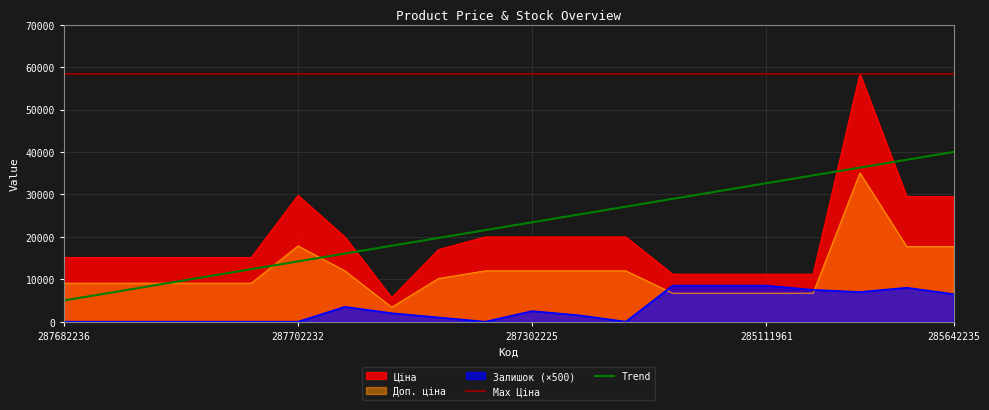

Reading left to right, extract all data points from this chart.

Ціна: 15120.0	15120.0	15120.0	15120.0	15120.0	29747.2	19964.2	5673.8	16976.3	19964.2	19964.2	19964.2	19964.2	11188.2	11188.2	11188.2	11188.2	58426.5	29491.5	29491.5
Доп. ціна: 9072.0	9072.0	9072.0	9072.0	9072.0	17848.3	11978.5	3404.3	10185.8	11978.5	11978.5	11978.5	11978.5	6712.9	6712.9	6712.9	6712.9	35055.9	17694.9	17694.9
Залишок: 0.0	0.0	0.0	0.0	0.0	0.0	3500.0	2000.0	1000.0	0.0	2500.0	1500.0	0.0	8500.0	8500.0	8500.0	7500.0	7000.0	8000.0	6500.0